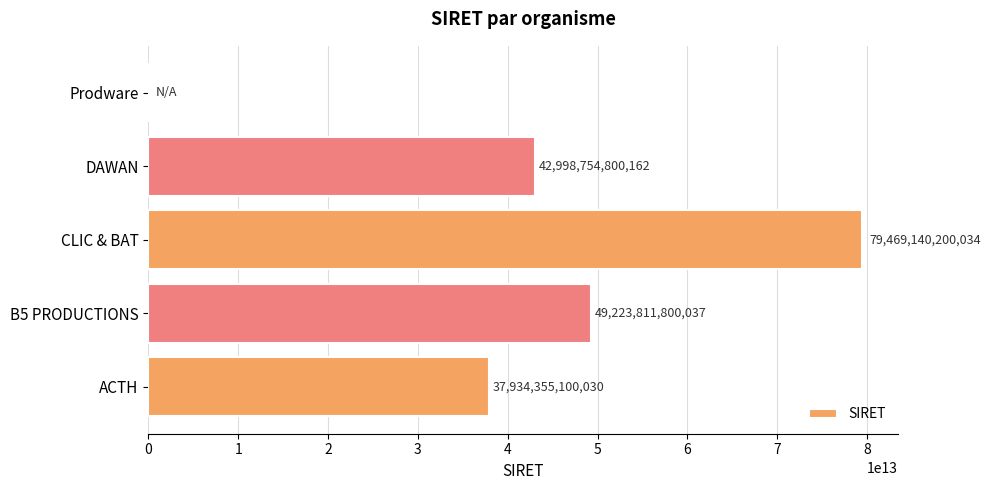

The value at ACTH is 24497102307700. True or false?

False